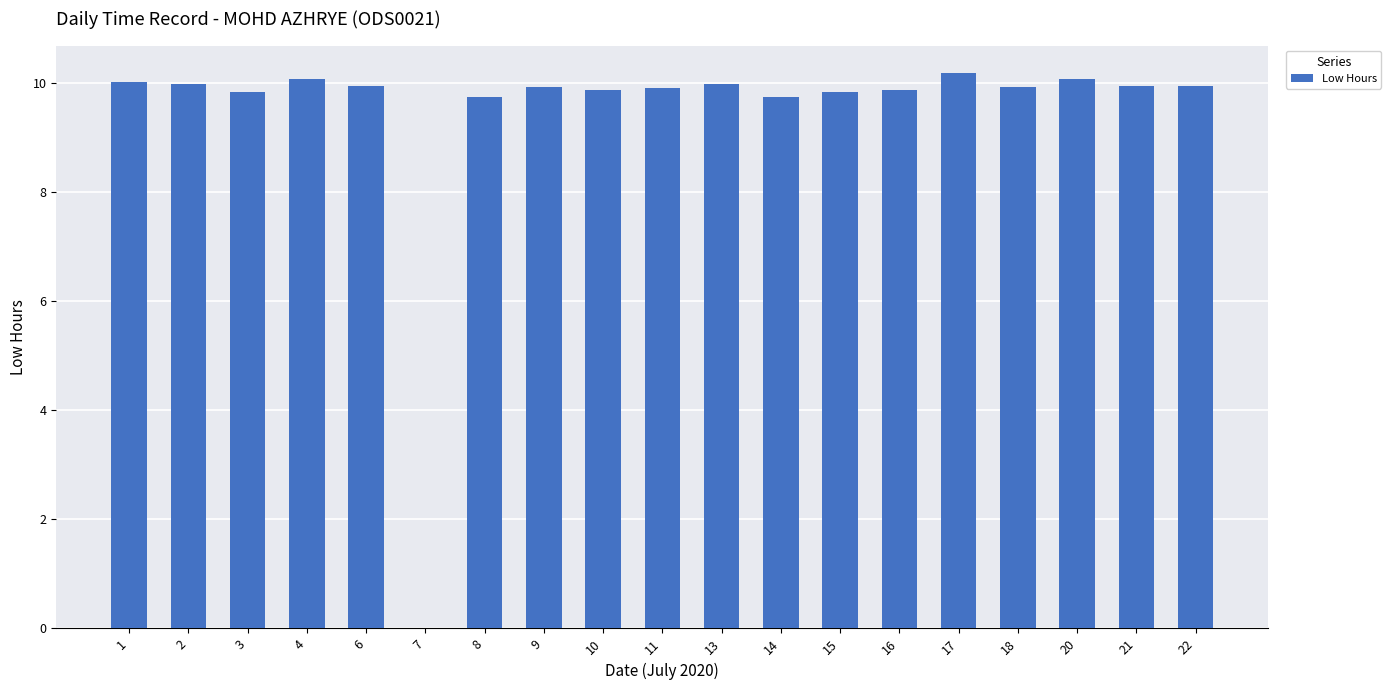

What is the greatest value displayed?

10.2